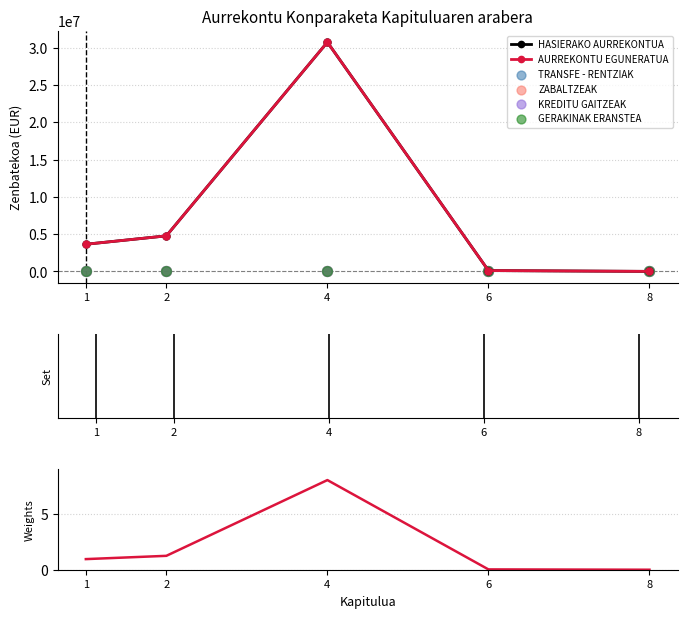

What are all the series names shown in the legend?

HASIERAKO AURREKONTUA, AURREKONTU EGUNERATUA, TRANSFE - RENTZIAK, ZABALTZEAK, KREDITU GAITZEAK, GERAKINAK ERANSTEA